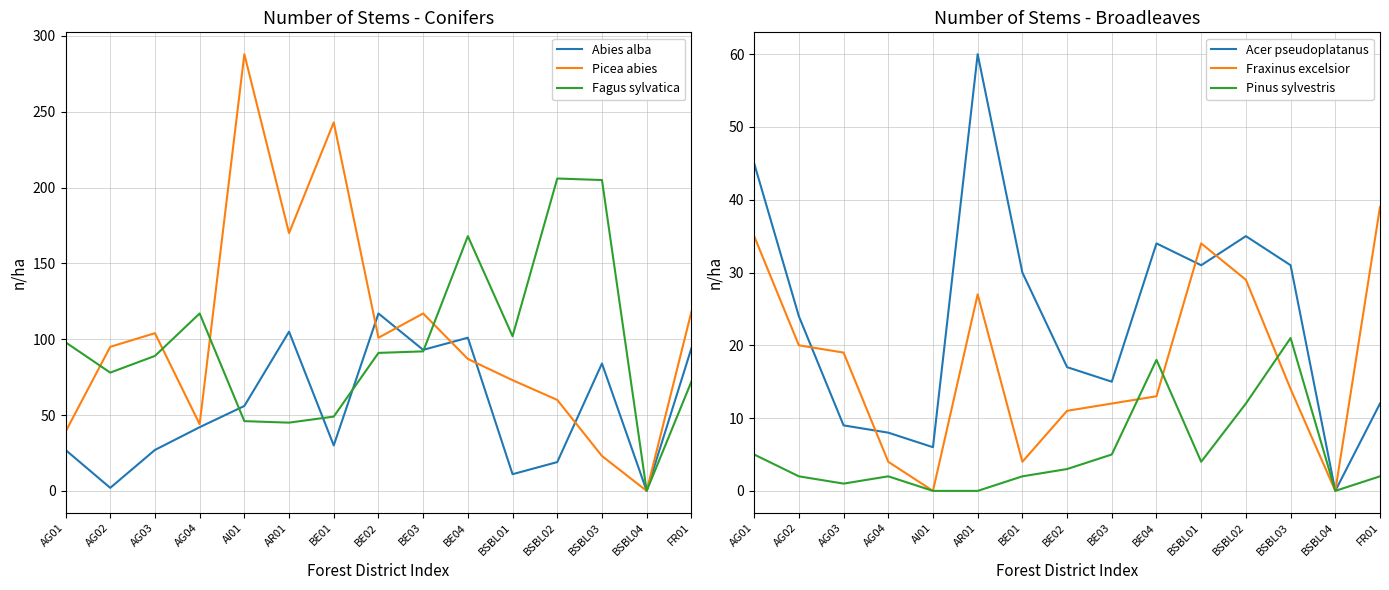

Is the value of Abies alba at AR01 greater than the value of Acer pseudoplatanus at FR01?

Yes